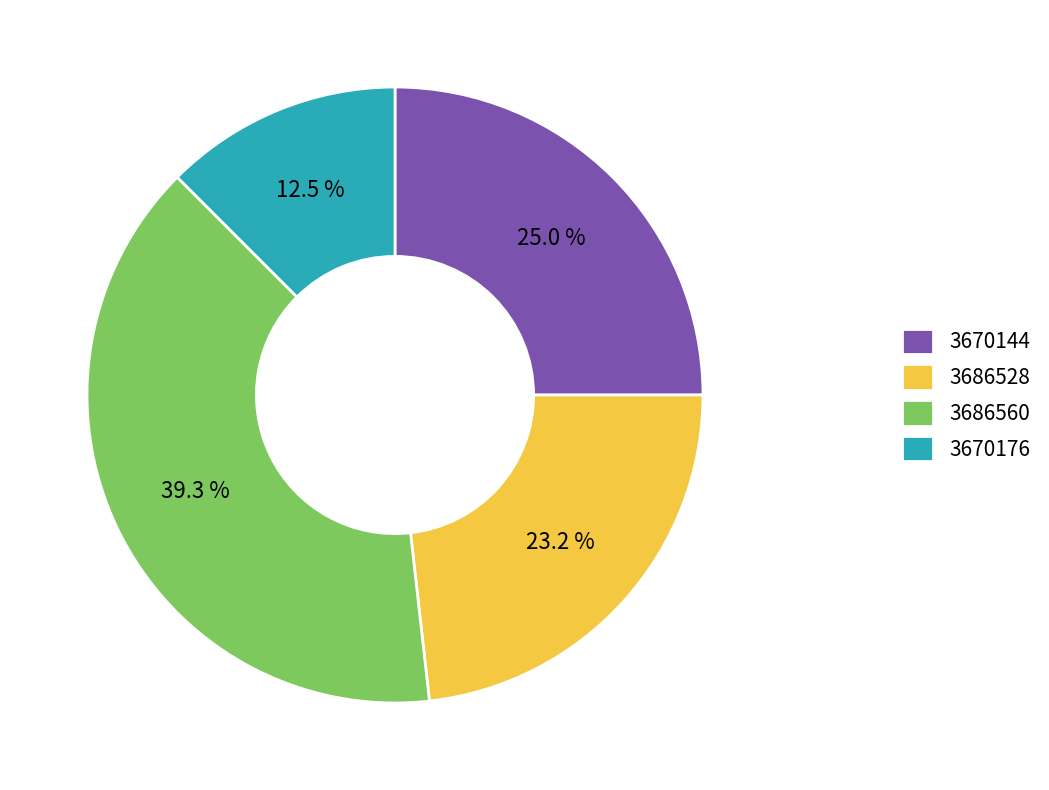

The 3670144 slice represents 38% of the pie. True or false?

False